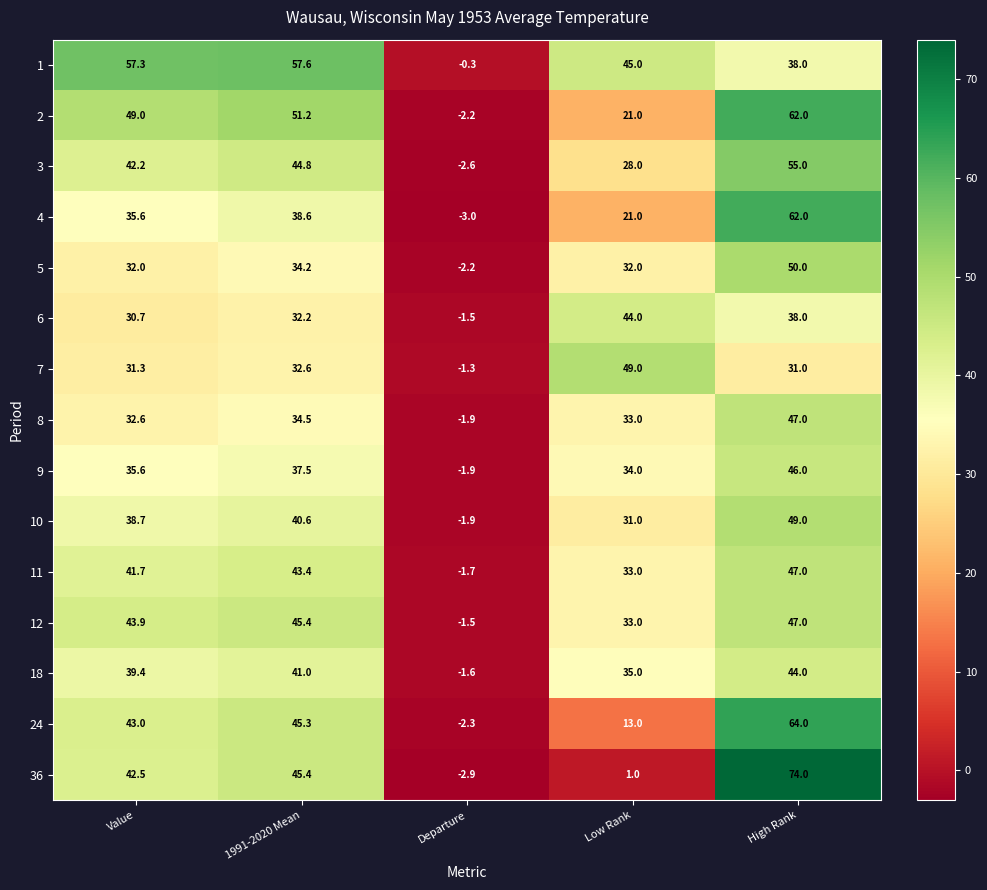

Which label corresponds to the largest value in the chart?

High Rank